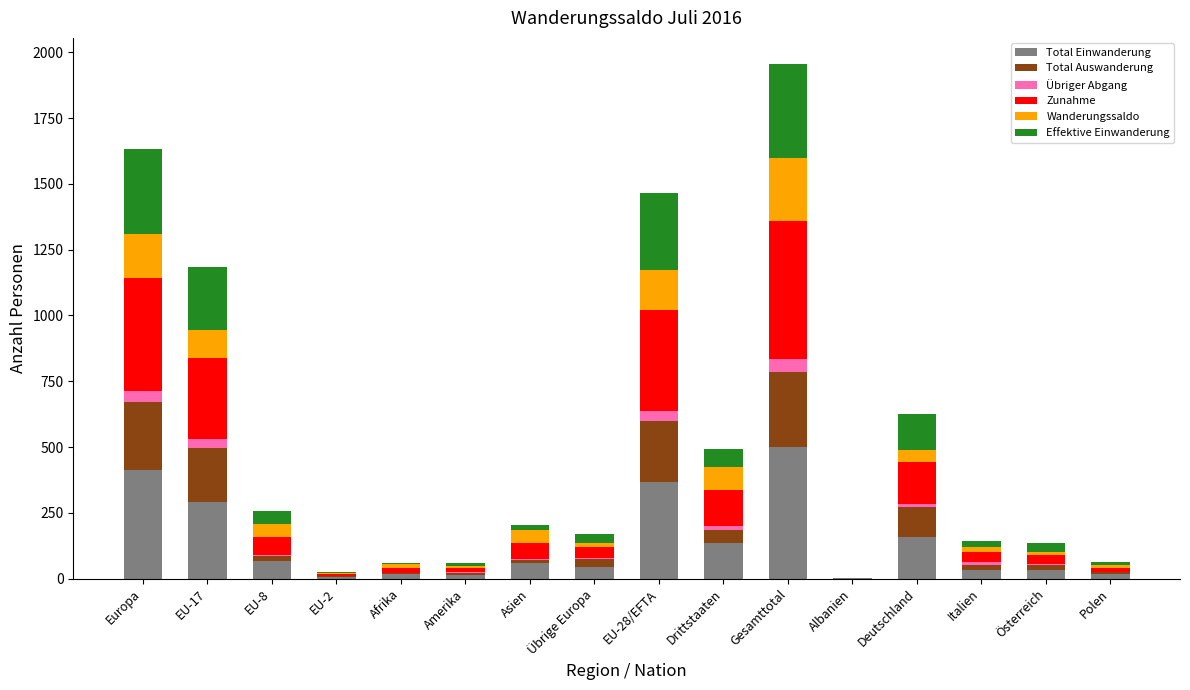

What is the highest value of the Total Einwanderung series?

502